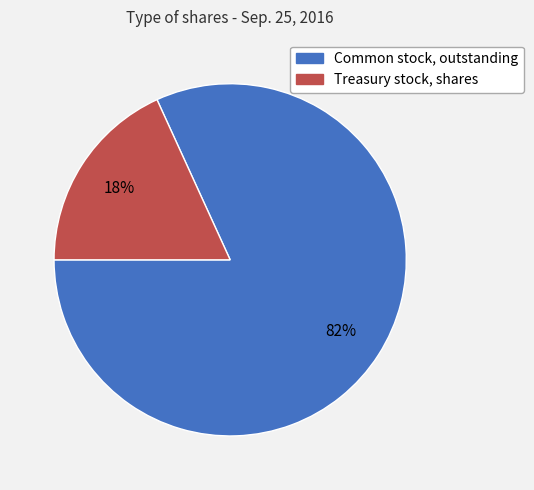

Does Common stock, outstanding represent more than half of the total?

Yes